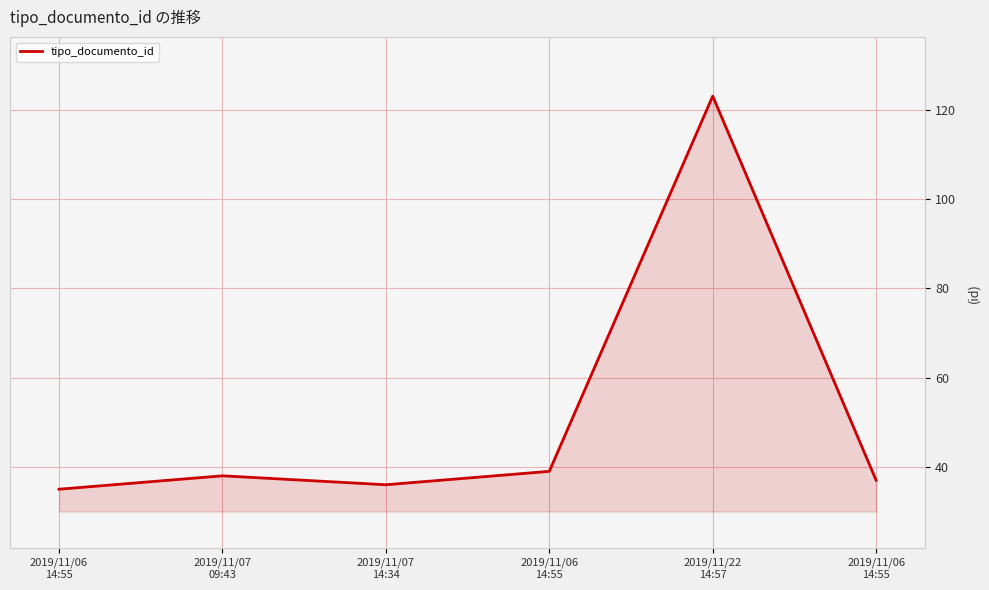

How many lines are shown in the chart?

1